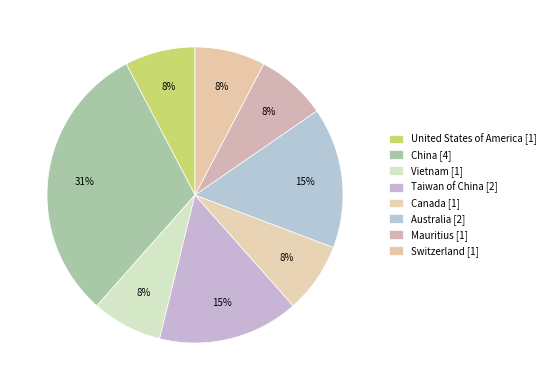

What is the largest slice in the pie chart?

China